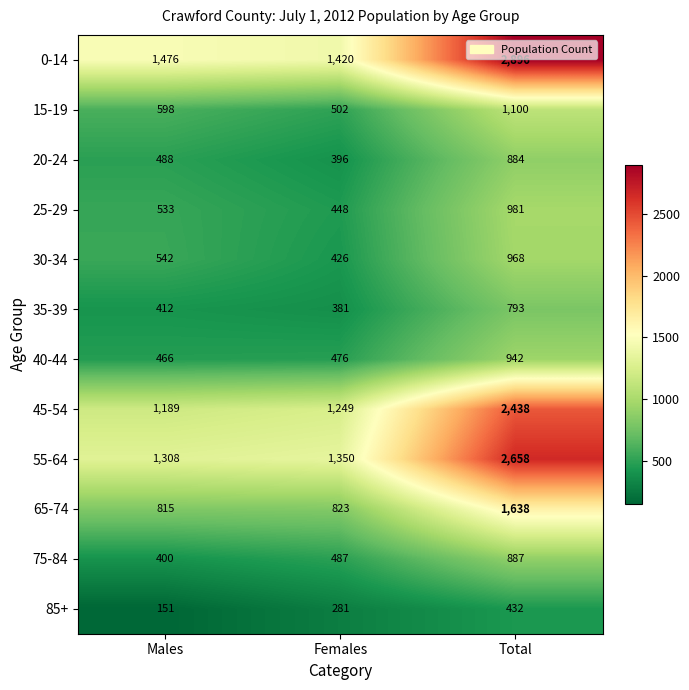

What value does the 35-39 series have at Males?

412